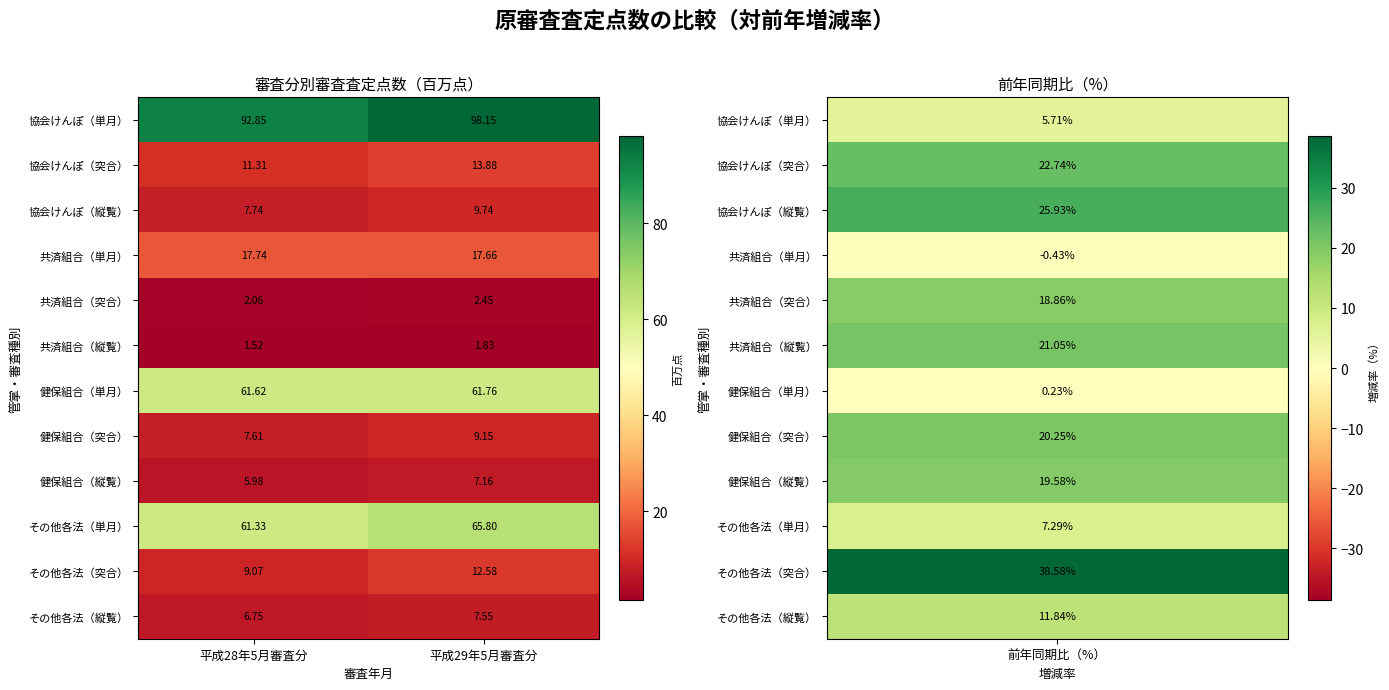

At which category does the chart reach its minimum across all series?

平成28年5月審査分